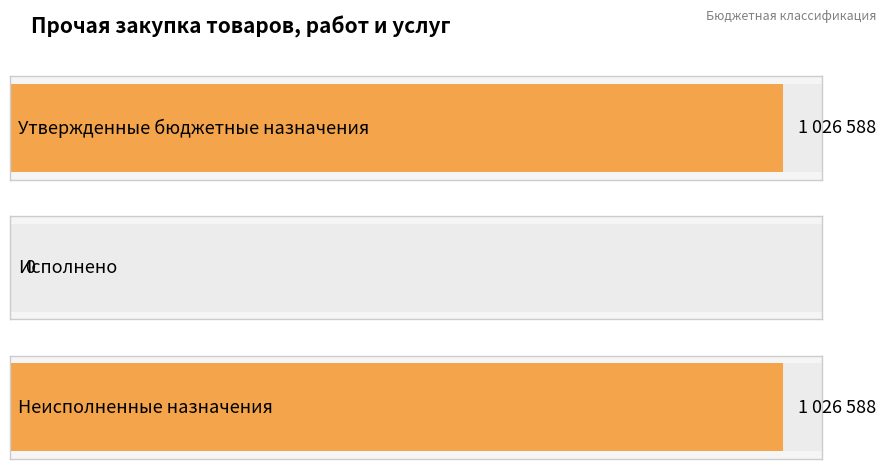

What is the maximum value shown in the chart?

1026588